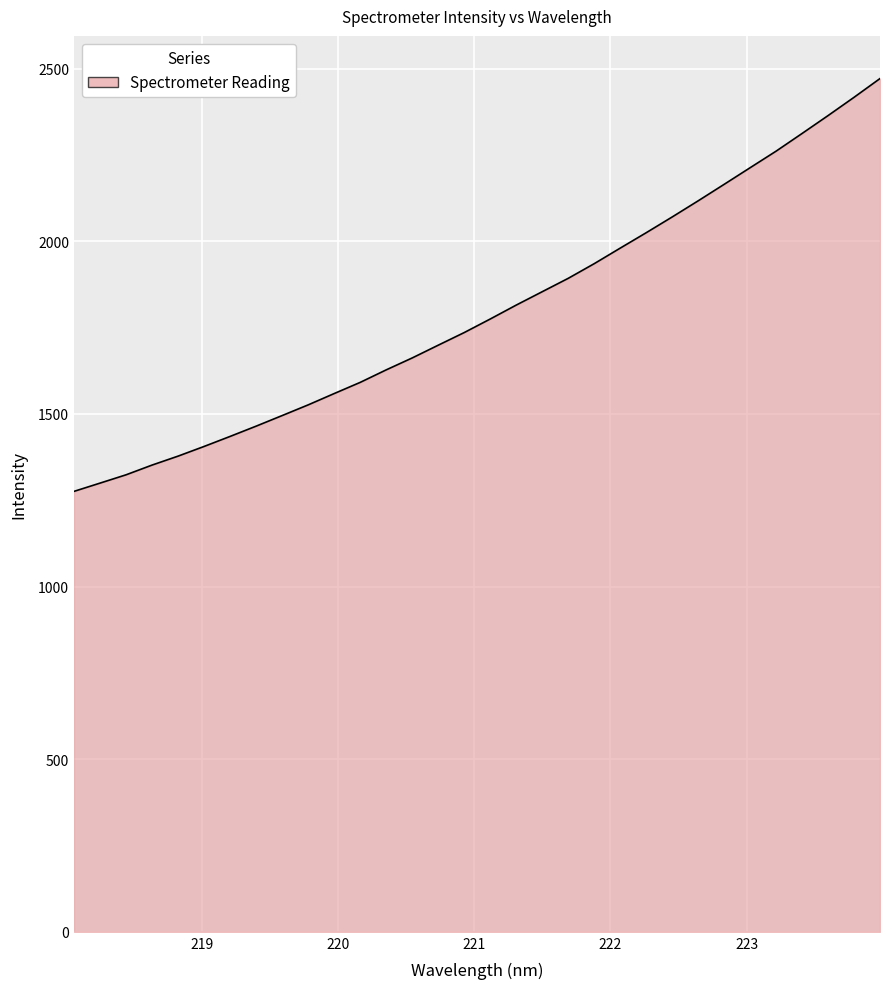

What is the maximum value shown in the chart?

2471.4